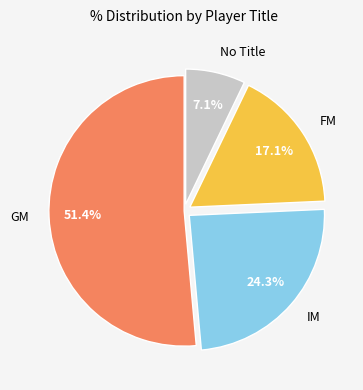

Do IM and FM together represent more than half of the pie?

No